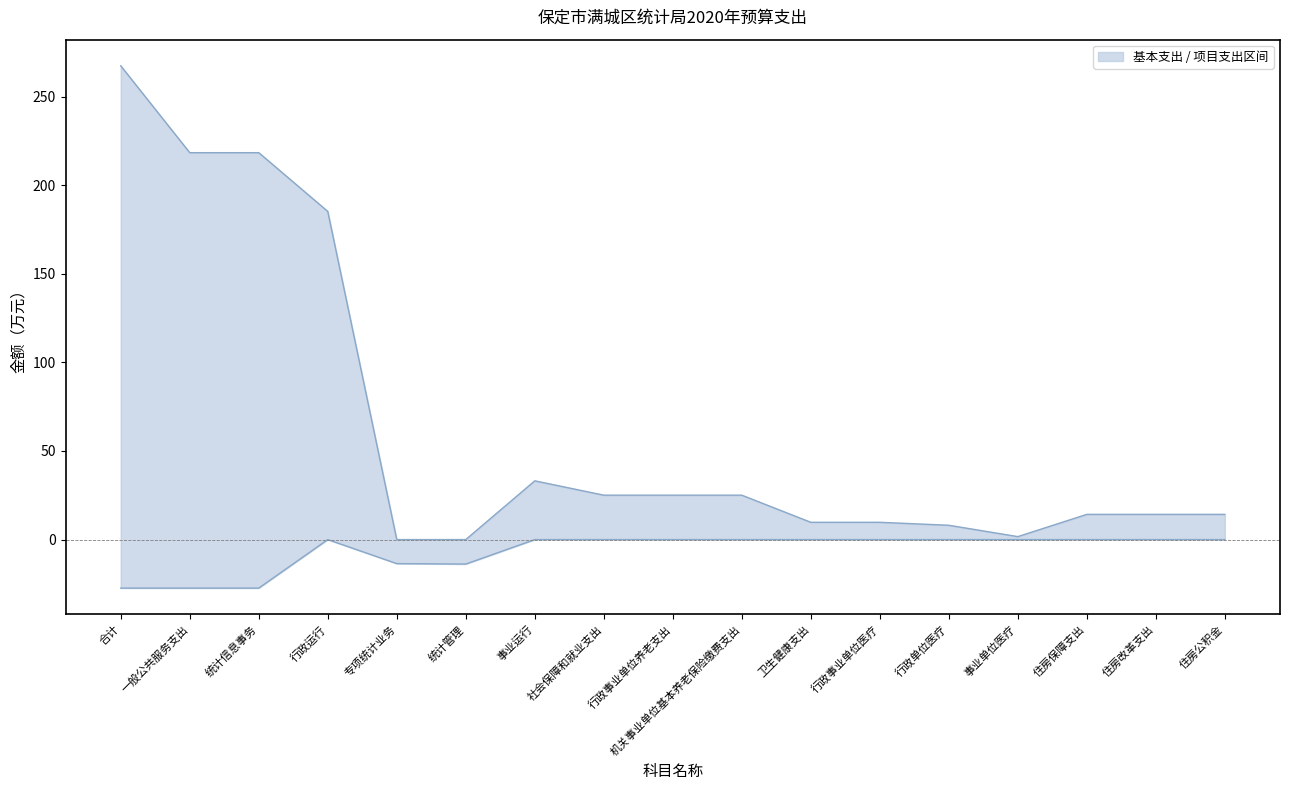

Between 专项统计业务 and 社会保障和就业支出, which series saw the biggest shift?

基本支出